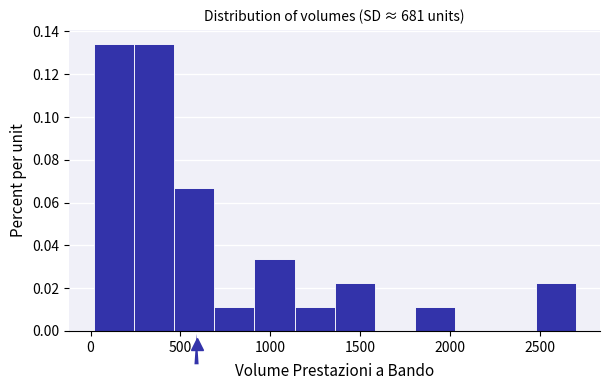

Reading left to right, list every bar in this chart as the range it spans on the x-axis followed by its height. Neither the bar edges nor the heights are printed on the chart, so give them approximately, as read against the axes.

0 to 250: 0.134
250 to 450: 0.134
450 to 700: 0.068
700 to 900: 0.012
900 to 1150: 0.034
1150 to 1350: 0.012
1350 to 1600: 0.022
1600 to 1800: 0
1800 to 2050: 0.012
2050 to 2250: 0
2250 to 2500: 0
2500 to 2700: 0.022